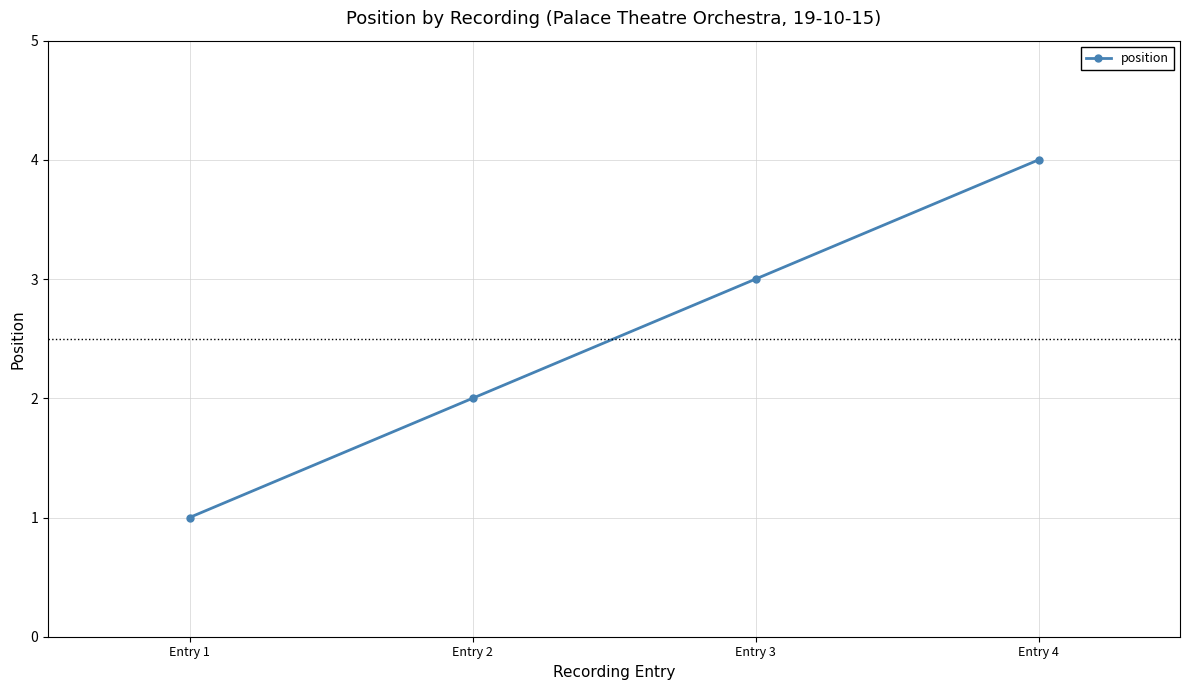

The value at Entry 4 is 6. True or false?

False